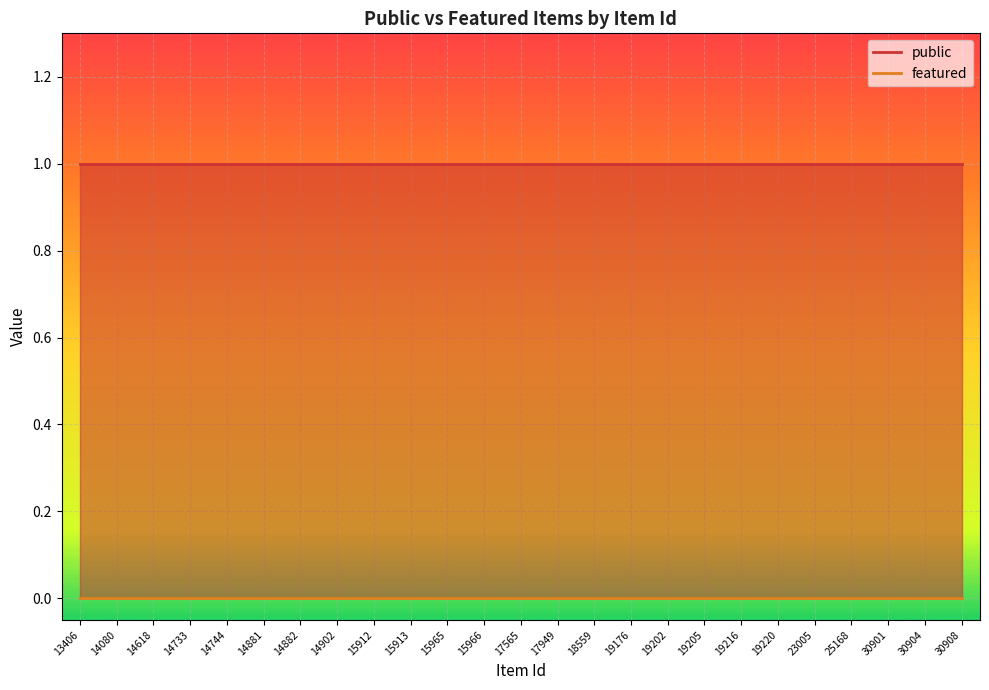

At which category is the sum across all series the highest?

13406